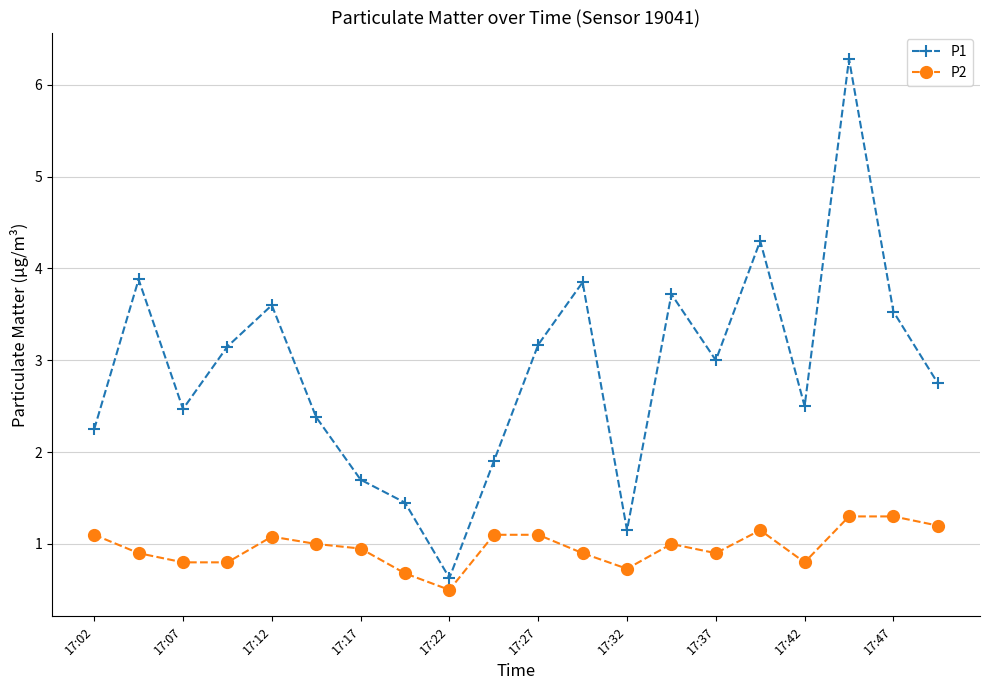

How many lines are shown in the chart?

2